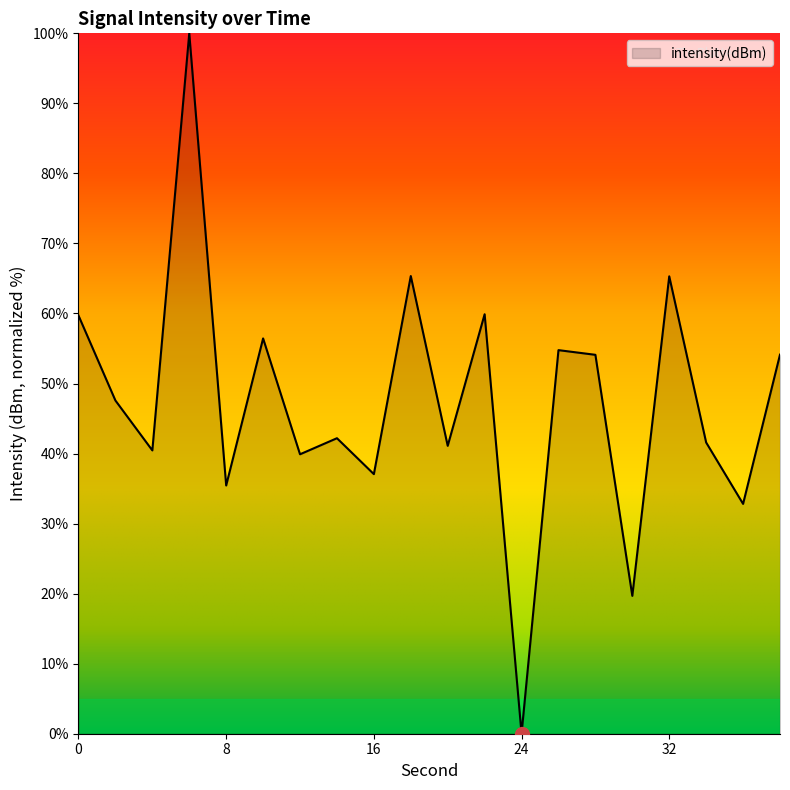

What is the greatest value displayed?

100.0